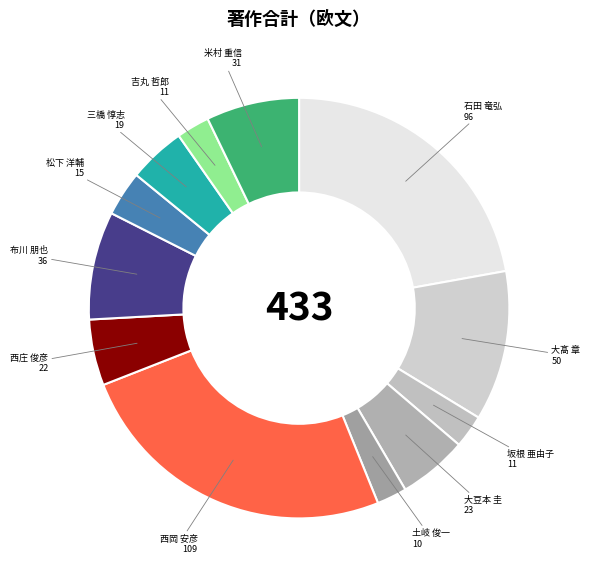

Does 石田 竜弘 account for over 50% of the chart?

No